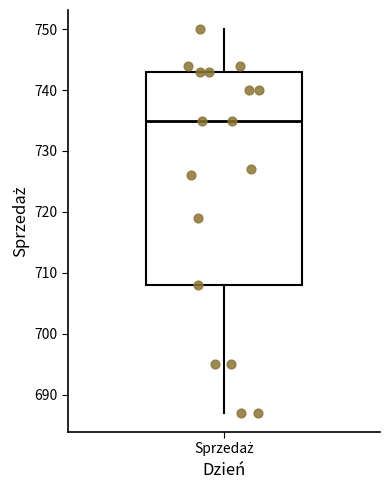

Transcribe this box plot: give where the median line is, the range the box spans, and where the two whiskers end, as read against the y-axis. The values are not printed on the chart, so give them approximately, as read against the axis.

median 735, box 708 to 743, whiskers 687 to 750